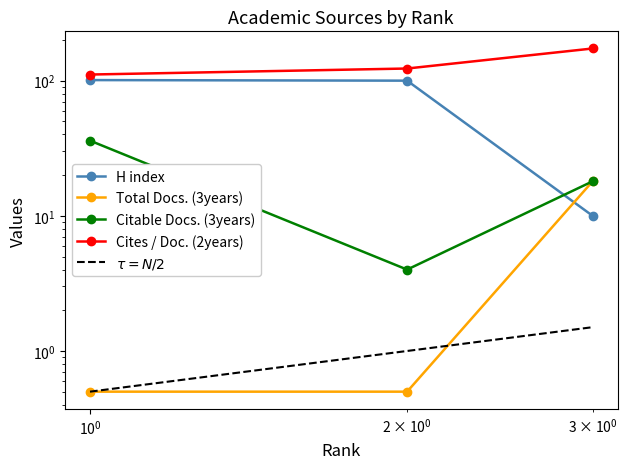

What is the average value of the Total Docs. (3years) series?

6.3